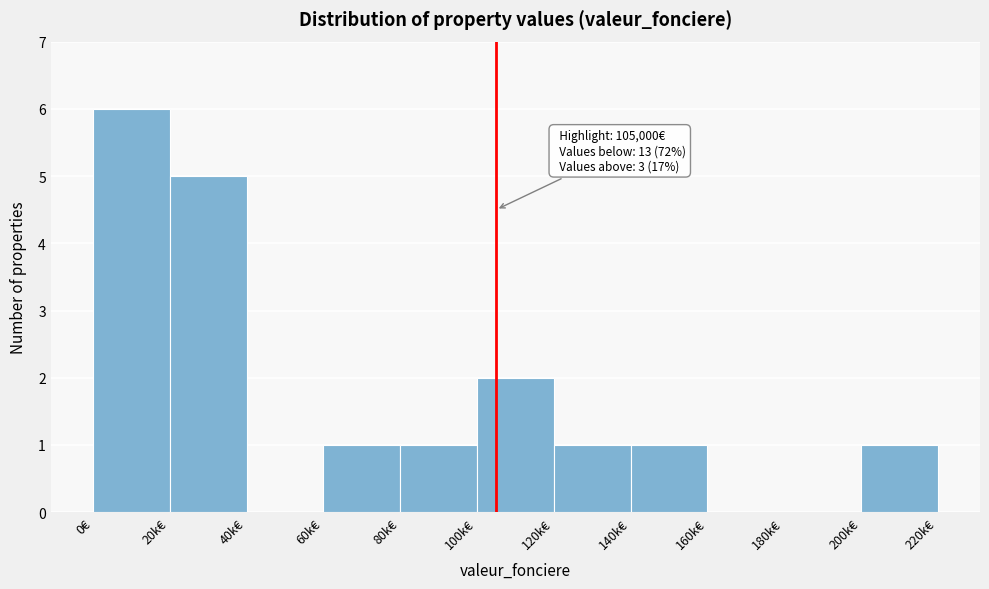

Reading left to right, what are all the values shown in this chart?

0€=6	20k€=5	40k€=0	60k€=1	80k€=1	100k€=2	120k€=1	140k€=1	160k€=0	180k€=0	200k€=1